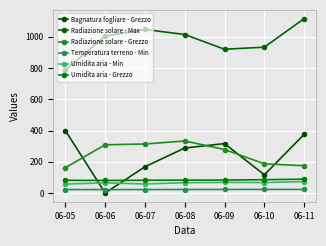

How many data points in Umidita aria - Grezzo are above 82?

4